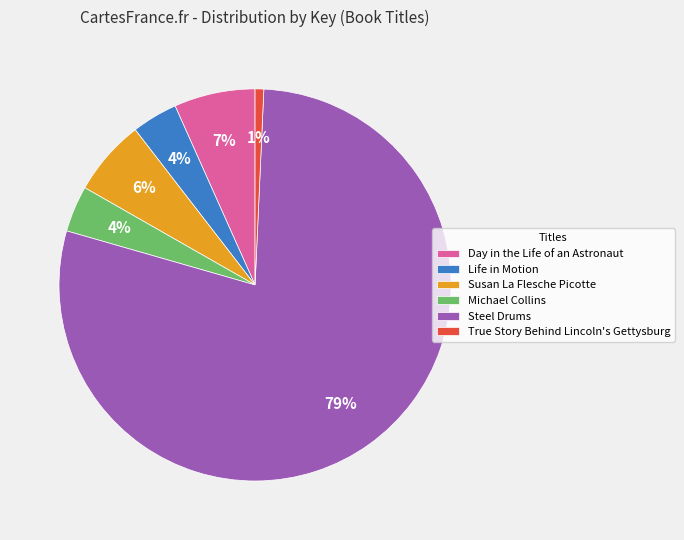

Which has a higher value, Life in Motion or Day in the Life of an Astronaut?

Day in the Life of an Astronaut